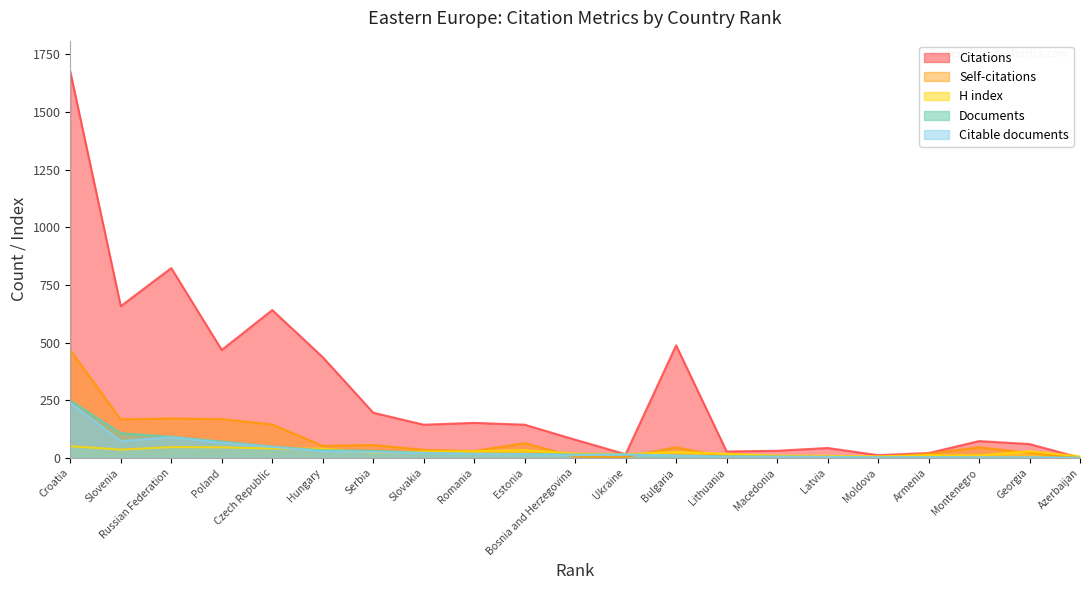

What is the difference between the highest and lowest values at Hungary?

408